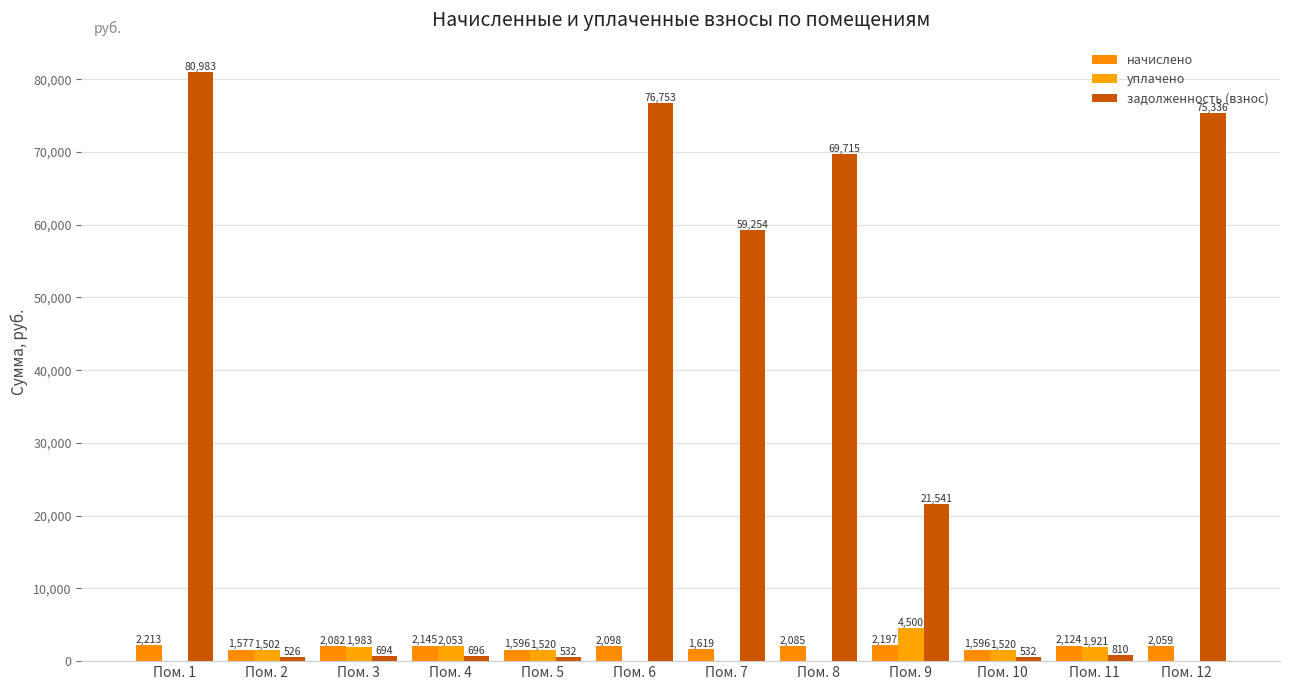

How many values in the начислено series exceed 2084?

6